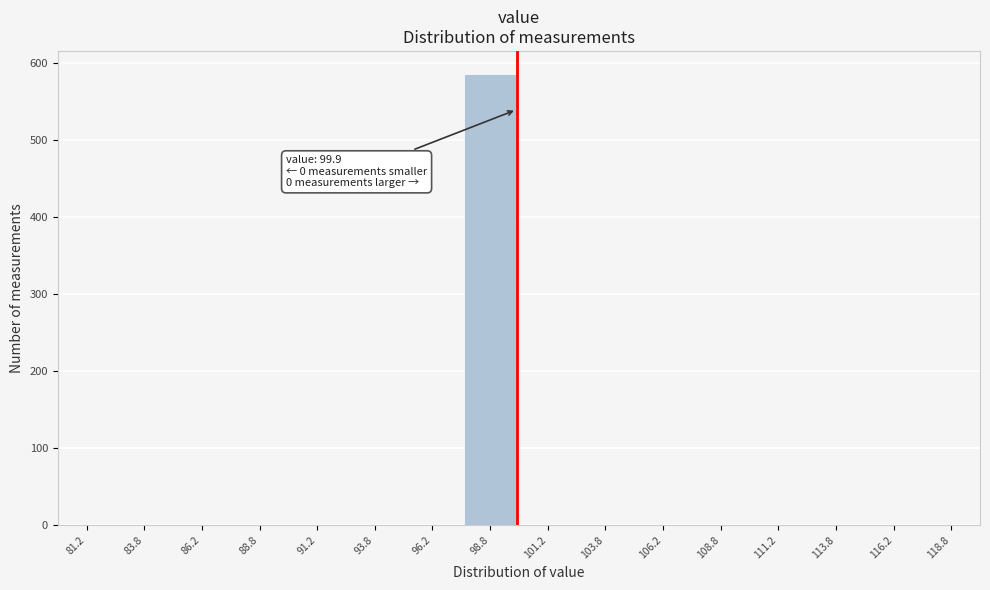

Reading left to right, what are all the values shown in this chart?

81.2=0	83.8=0	86.2=0	88.8=0	91.2=0	93.8=0	96.2=0	98.8=586	101.2=0	103.8=0	106.2=0	108.8=0	111.2=0	113.8=0	116.2=0	118.8=0